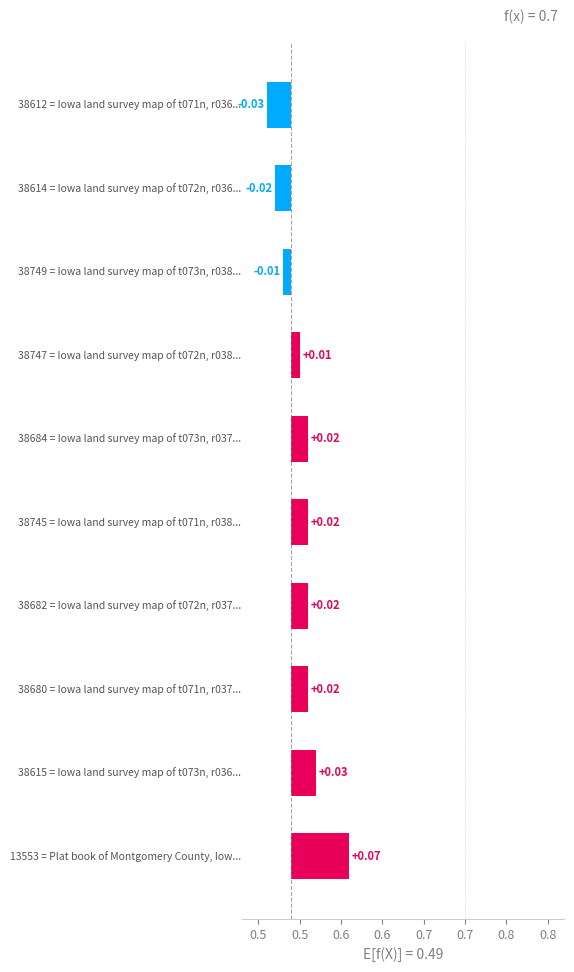

Are the bars grouped side by side (vs. stacked)?

No